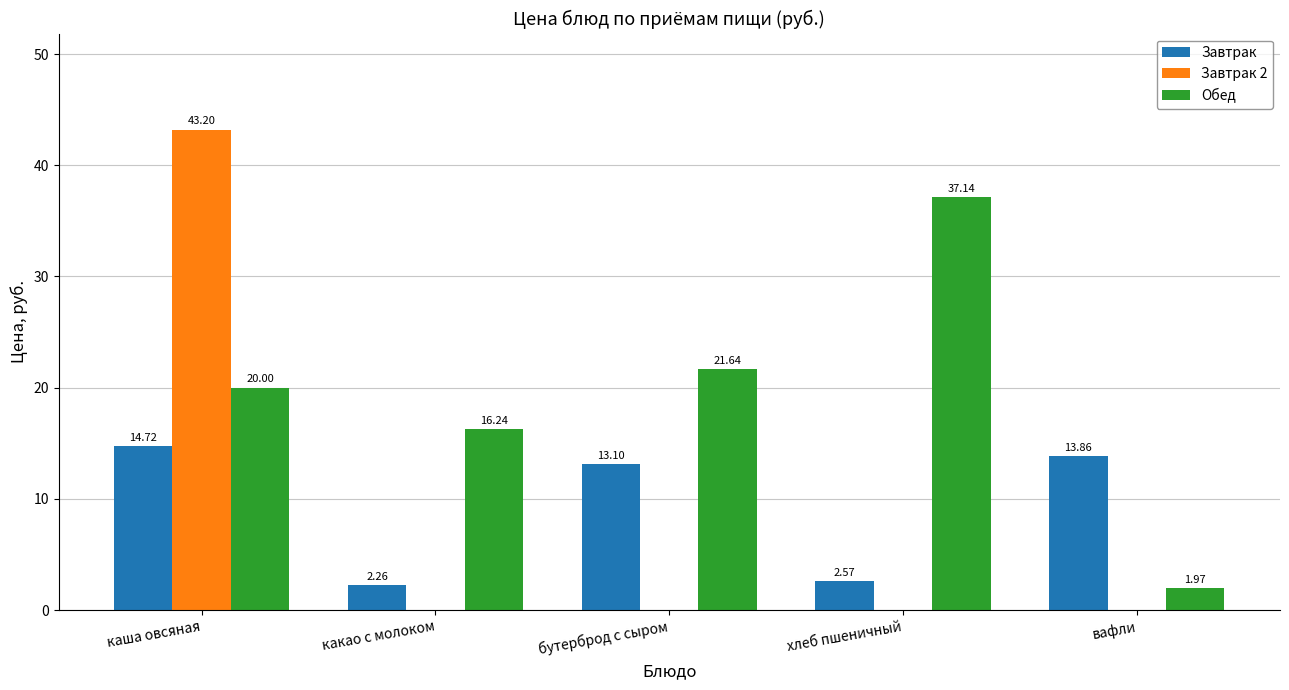

What is the maximum value for Обед?

37.1